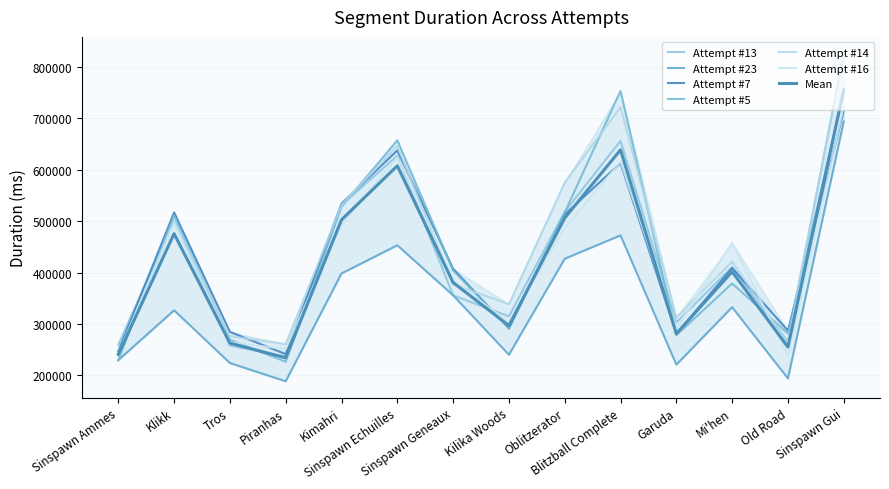

Reading left to right, extract all data points from this chart.

Attempt #13: 259654	501756	258185	236649	531405	627535	355909	315022	518357	656427	303298	410829	265671	826730
Attempt #23: 229971	326765	224174	188690	398493	453232	355952	240347	427050	472562	221051	332821	194244	694036
Attempt #7: 246641	517154	284774	241496	534152	637757	407576	291391	513162	613014	280954	409071	287230	714418
Attempt #5: 229386	511461	269376	226696	528027	657509	404136	292589	516763	753646	278228	378930	281619	749204
Attempt #14: 240065	501183	276361	261086	531389	646539	377140	338740	575294	722005	312969	421401	263894	826589
Attempt #16: 241725	496716	264767	251470	493925	624603	384015	303633	487011	615800	290849	458262	239253	723060